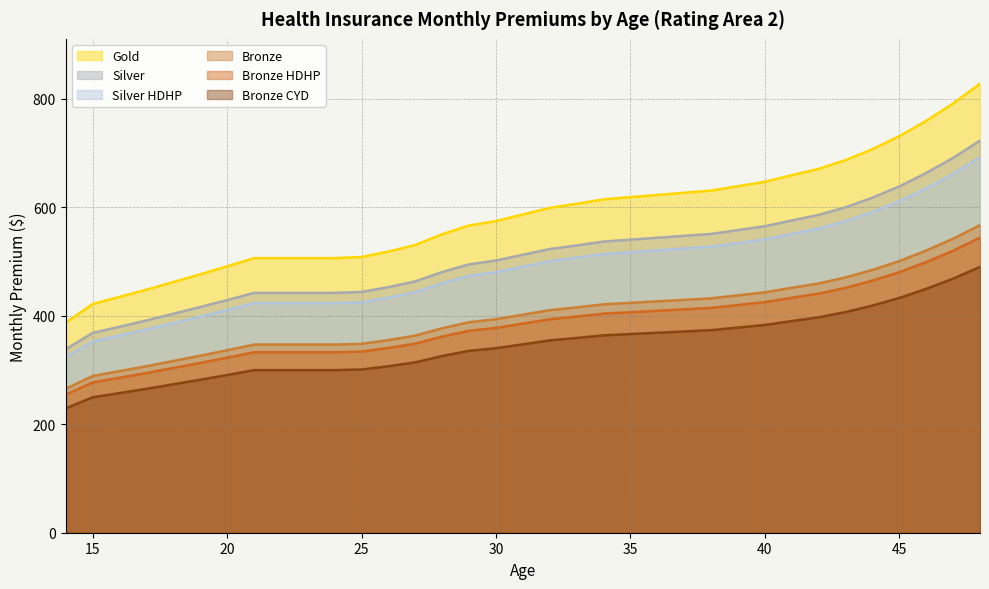

Does the chart display data point markers on the line(s)?

No